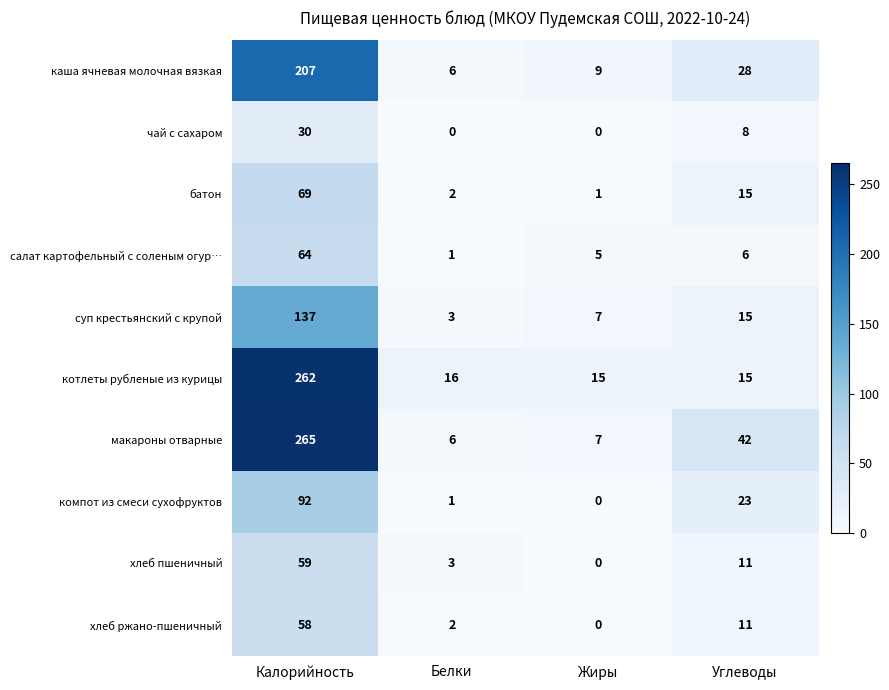

Where does the макароны отварные series first go above 42?

Калорийность